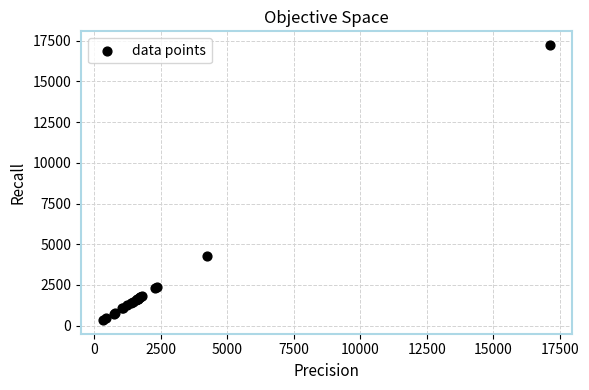

What Y value in the scatter plot is closest to 8789?

4251.2